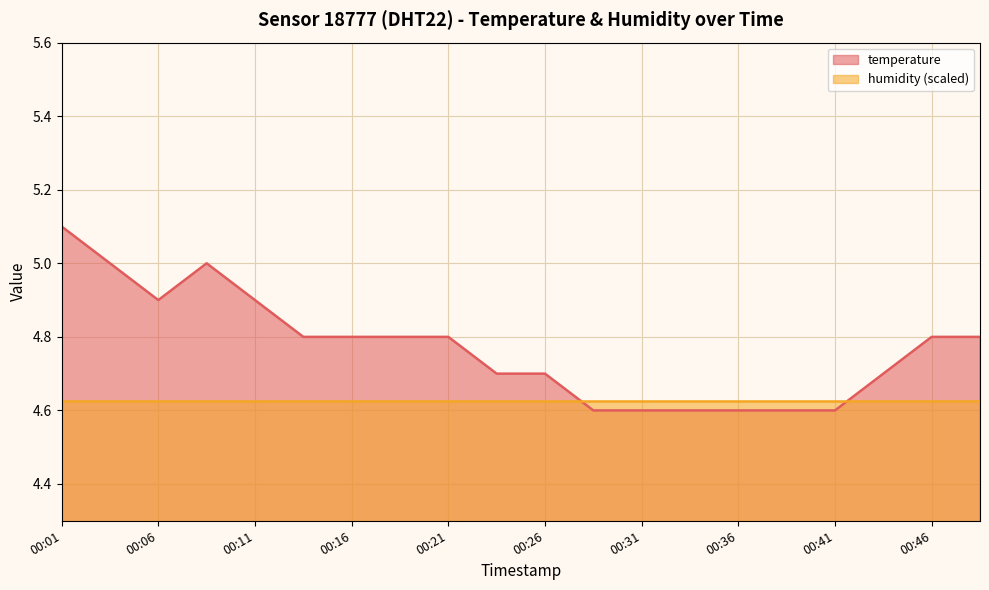

Where is the data nearest to the value 4?

00:29